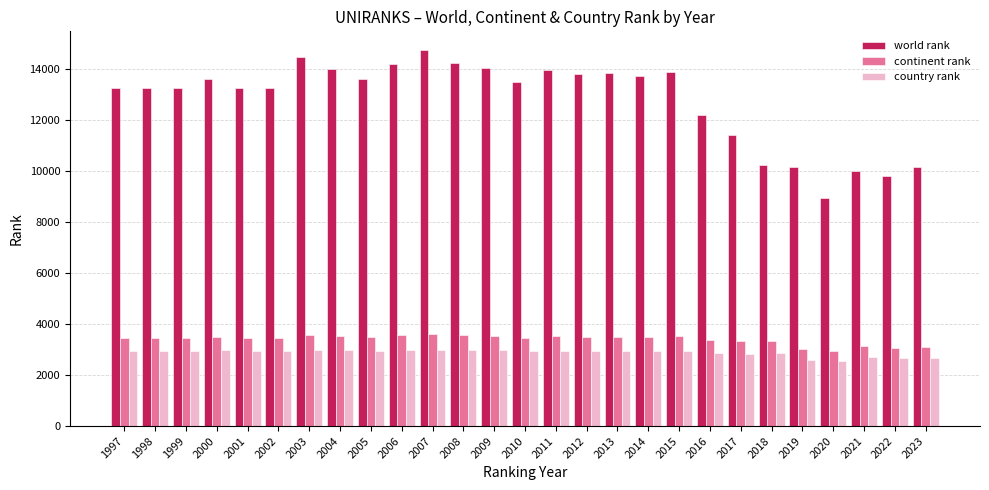

What are all the series names shown in the legend?

world rank, continent rank, country rank